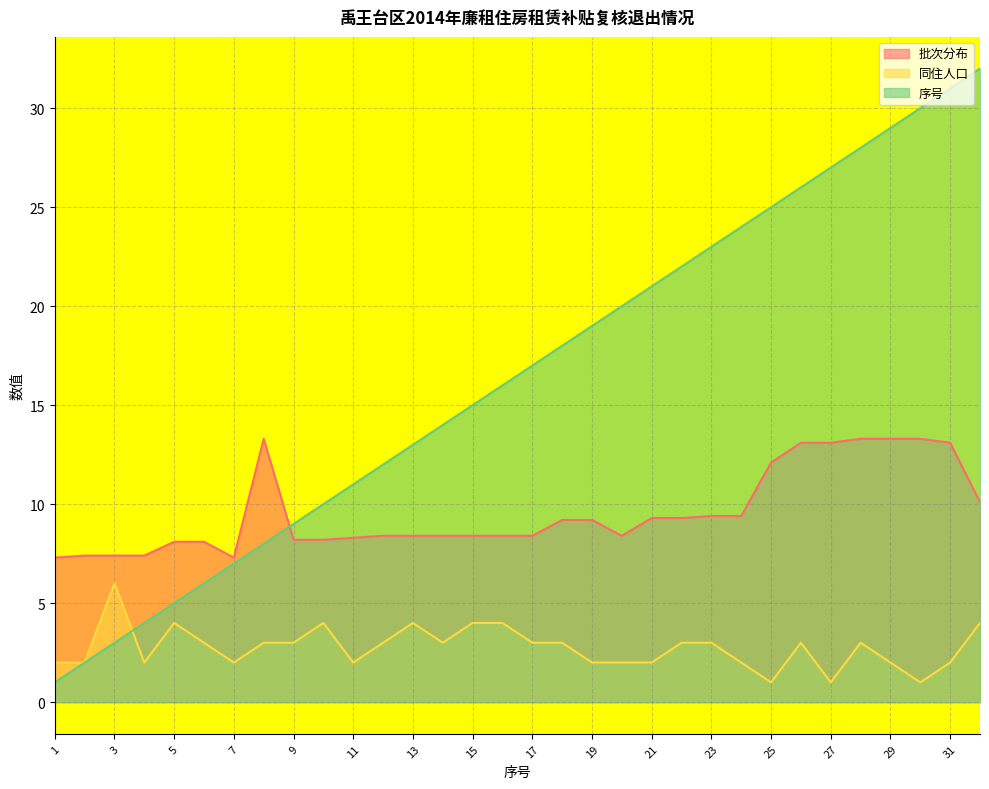

How many values in the 同住人口 series are below 3?

14